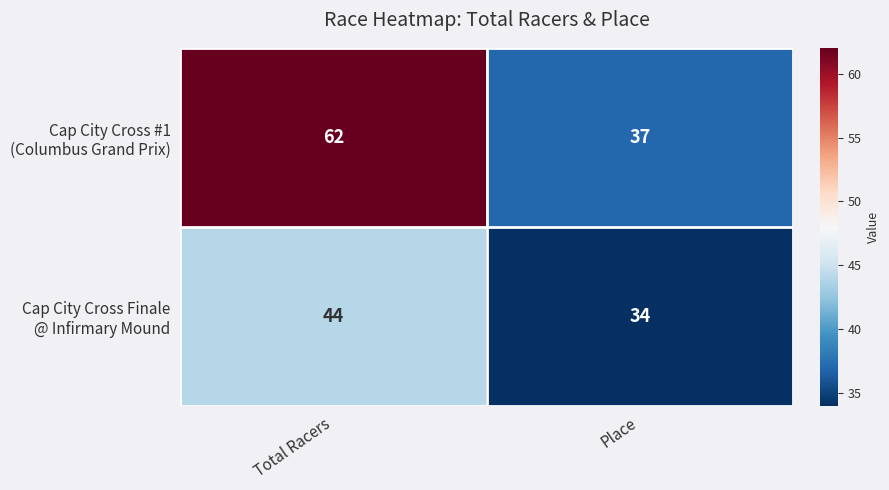

Which label corresponds to the largest value in the chart?

Total Racers